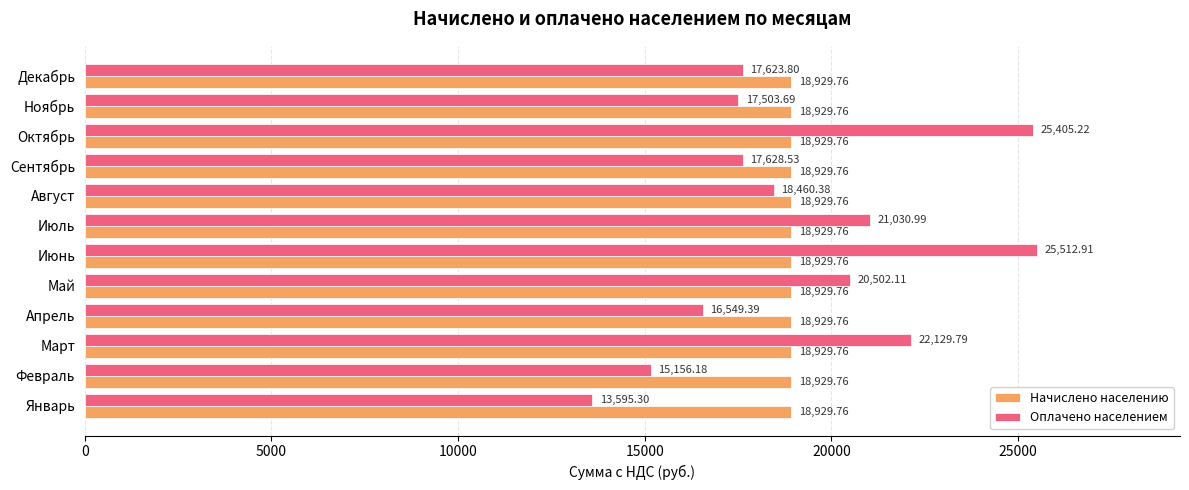

What is the difference between the maximum and second lowest values in the Оплачено населением series?

10356.7